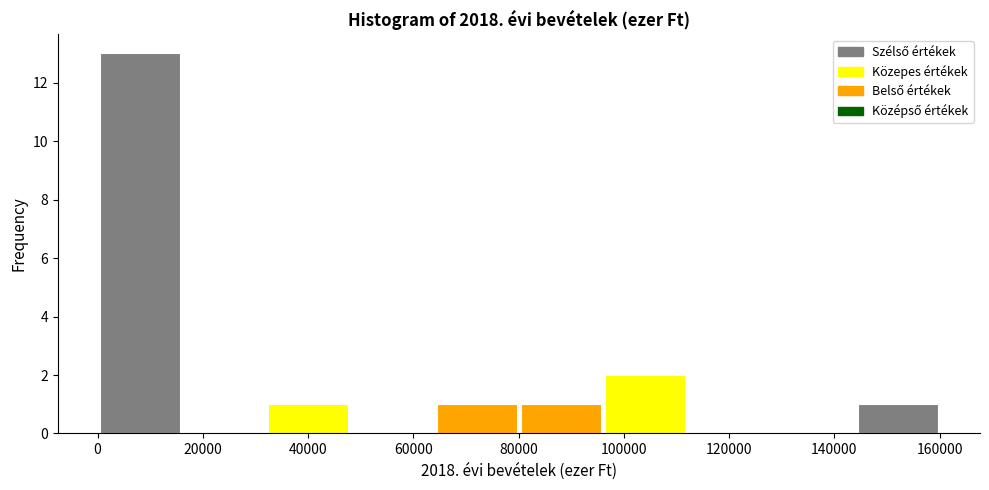

Reading left to right, transcribe this chart: for each bar, give the range it covers on the x-axis and its height. Neither the bar edges nor the heights are printed on the chart, so give them approximately, as read against the axes.

0 to 16000: 13
16000 to 32000: 0
32000 to 48000: 1
48000 to 64000: 0
64000 to 80000: 1
80000 to 96000: 1
96000 to 112000: 2
112000 to 128000: 0
128000 to 144000: 0
144000 to 160000: 1